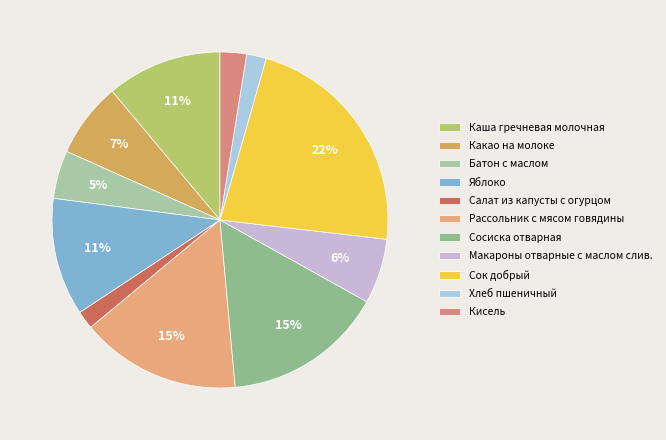

To the nearest percent, what percentage of the pie is Каша гречневая молочная?

11%